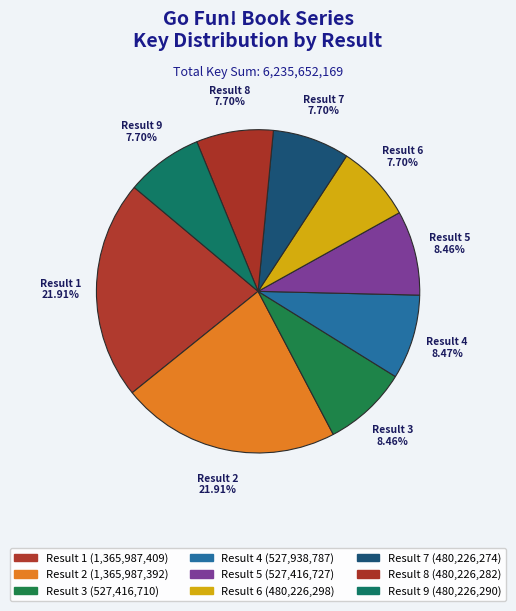

To the nearest percent, what is the difference between the Result 1 and Result 4 slice percentages?

13%